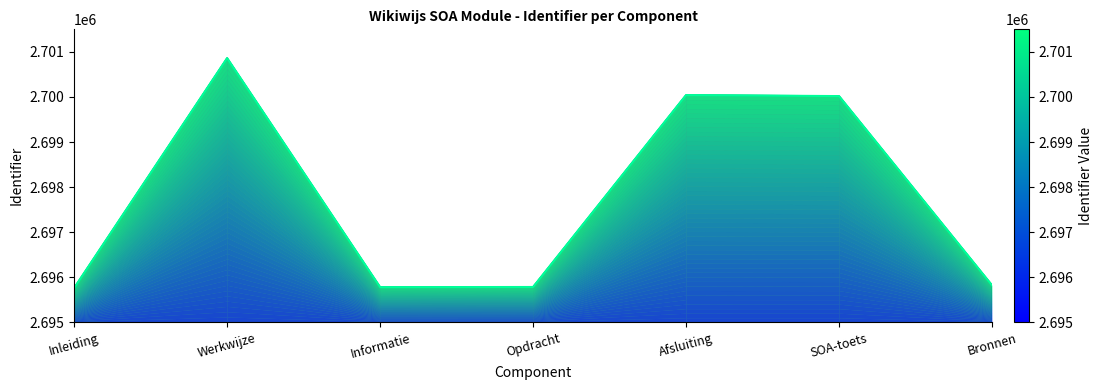

What is the ratio of the value at SOA-toets to the value at Werkwijze?

1.0